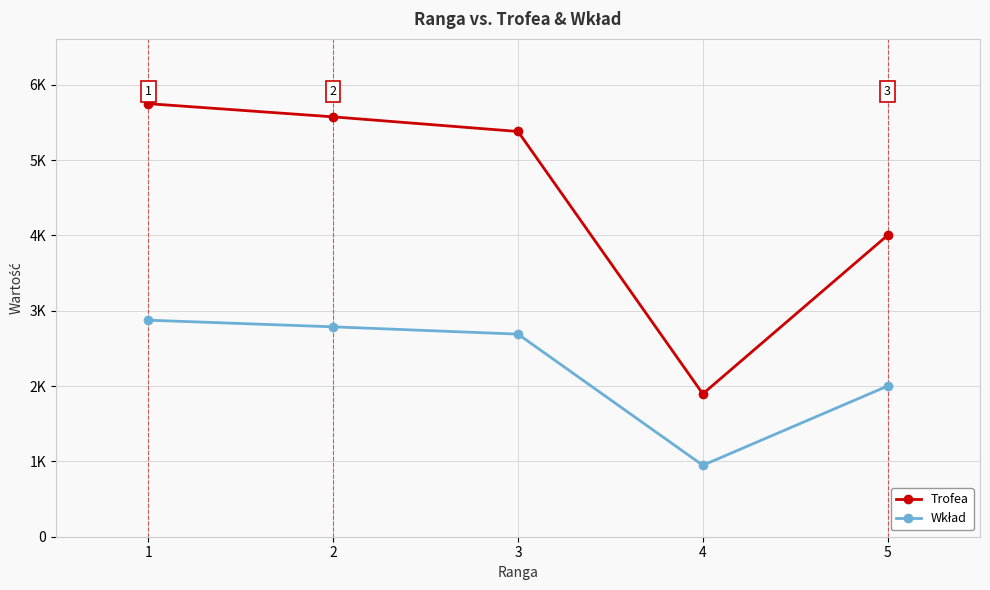

What is the difference between the Trofea values at 1 and 4?

3852